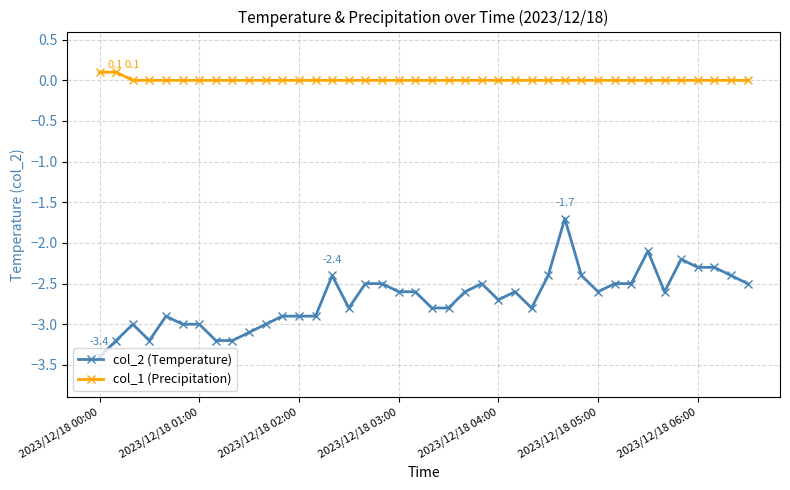

True or false: col_2 (Temperature) and col_1 (Precipitation) intersect in this chart.

False